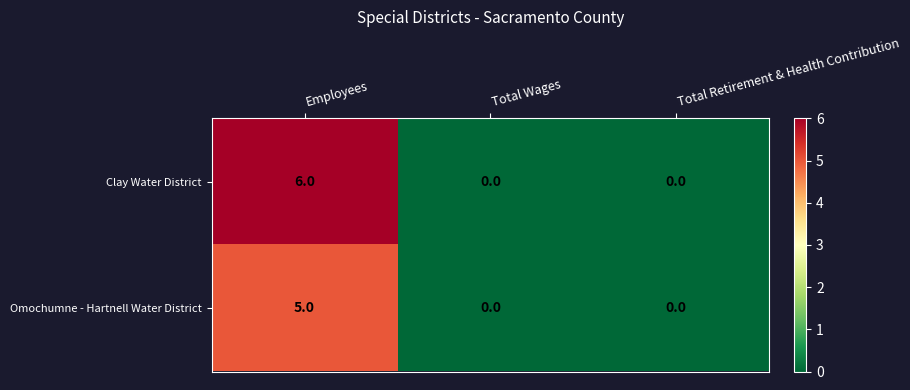

List the series in order of their overall mean, highest first.

Clay Water District, Omochumne - Hartnell Water District